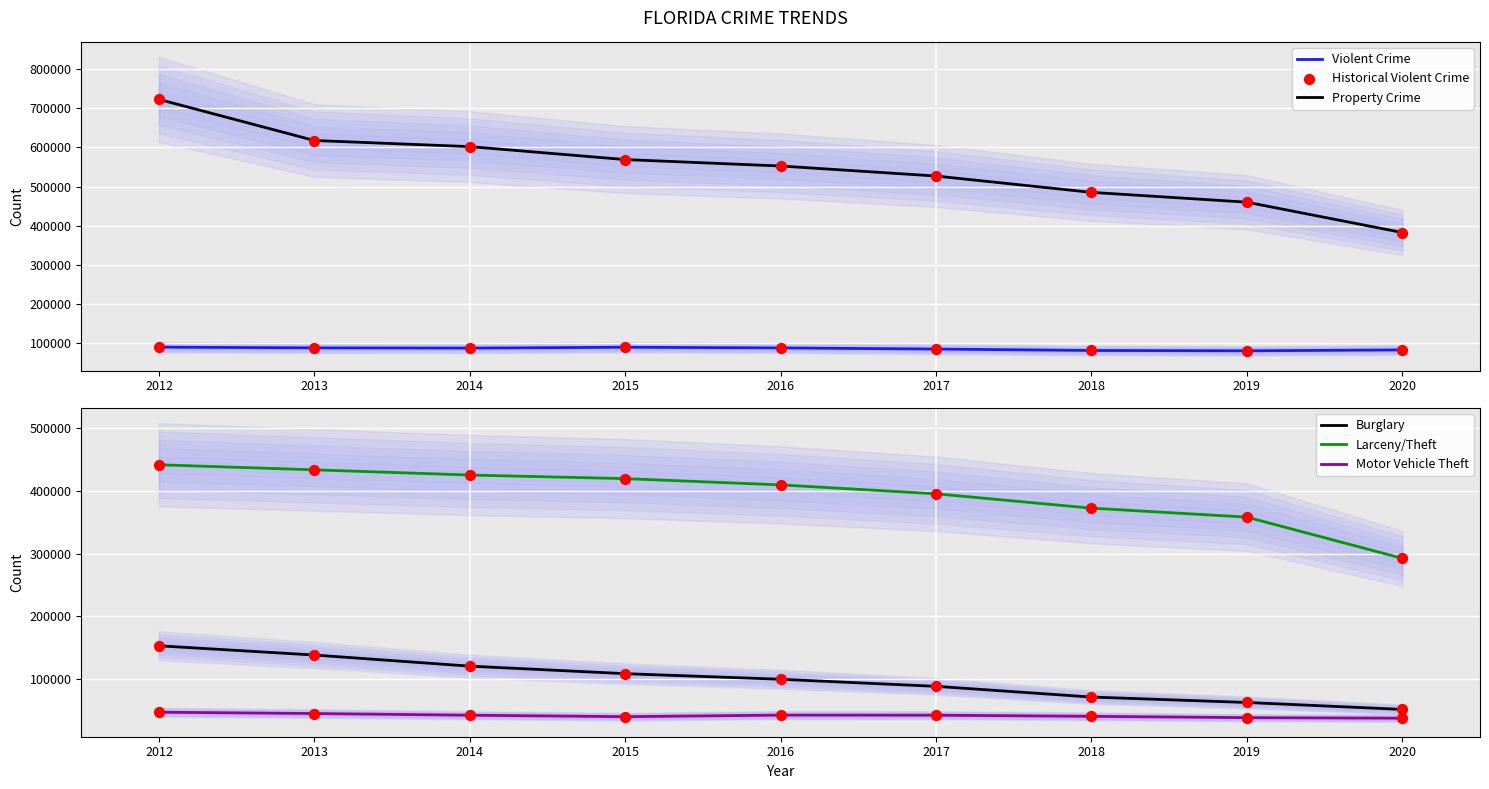

At how many categories does at least one series exceed 266928?

9